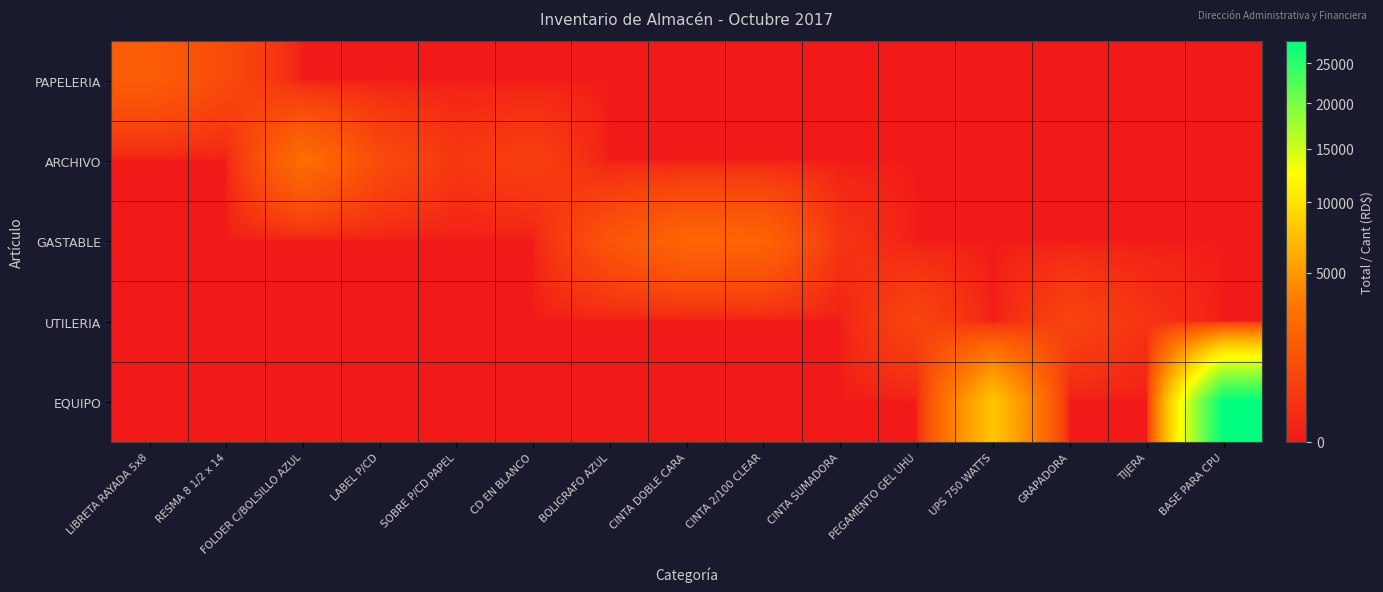

At which category is the sum across all series the highest?

BASE PARA CPU